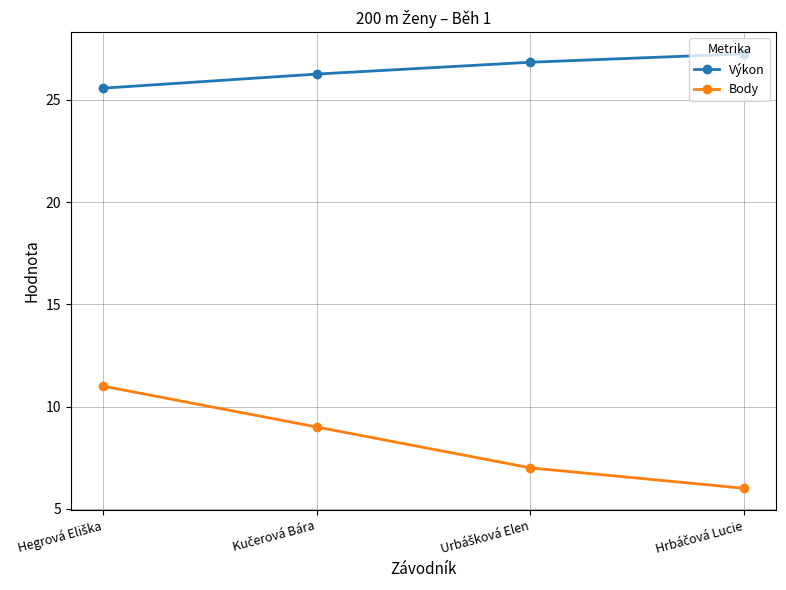

Count the number of categories in the chart.

4